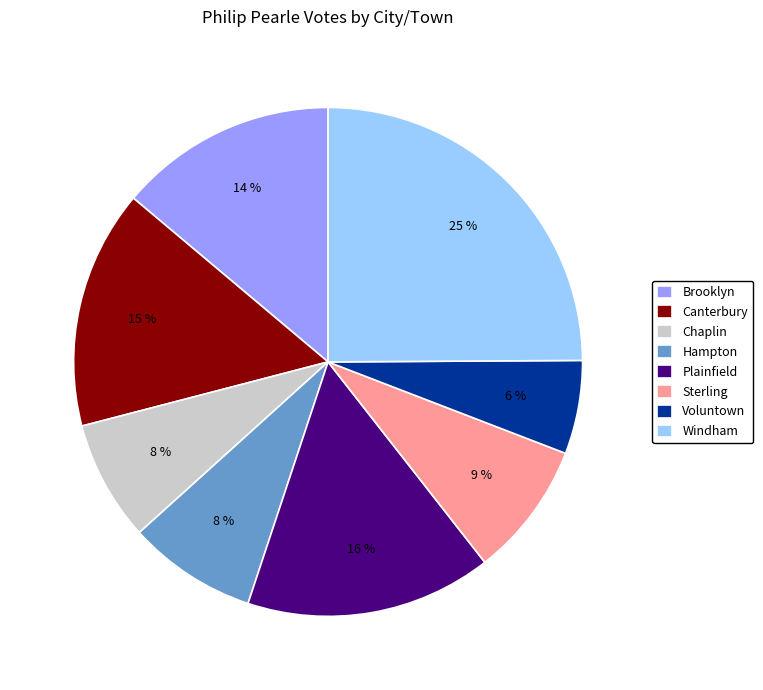

True or false: Hampton accounts for 8% of the total.

True